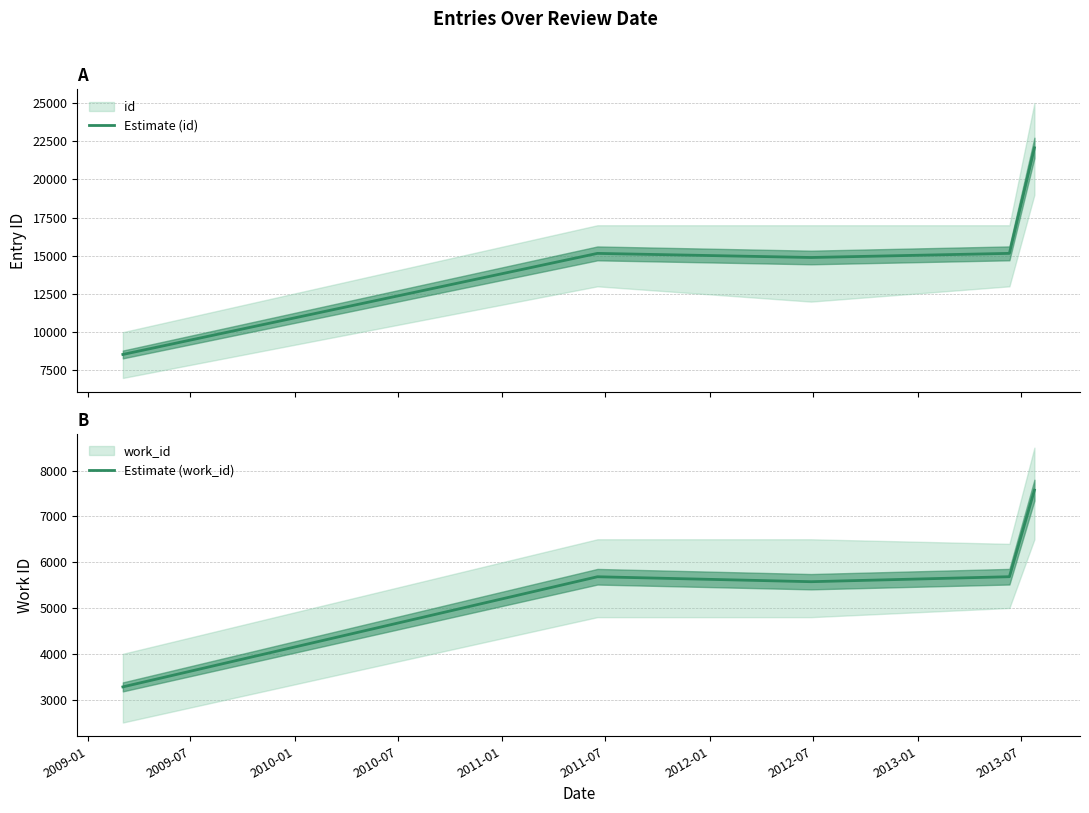

What is the highest value of the Estimate (id) series?

22071